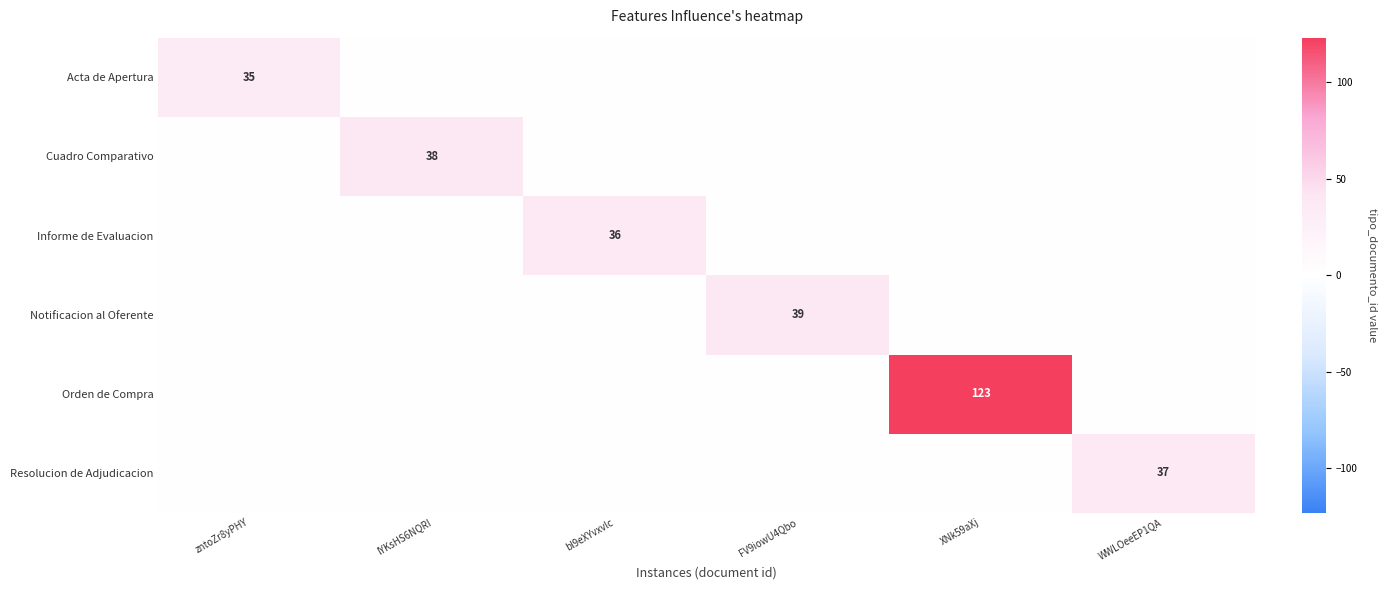

Is it true that Notificacion al Oferente equals 39 at FV9iowU4Qbo?

True